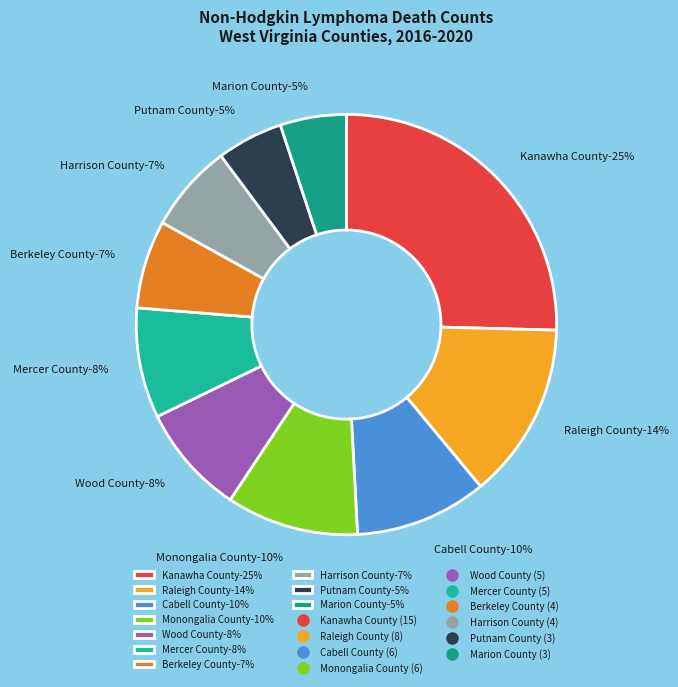

Rank the categories by value from lowest to highest.

Putnam County, Marion County, Berkeley County, Harrison County, Wood County, Mercer County, Cabell County, Monongalia County, Raleigh County, Kanawha County